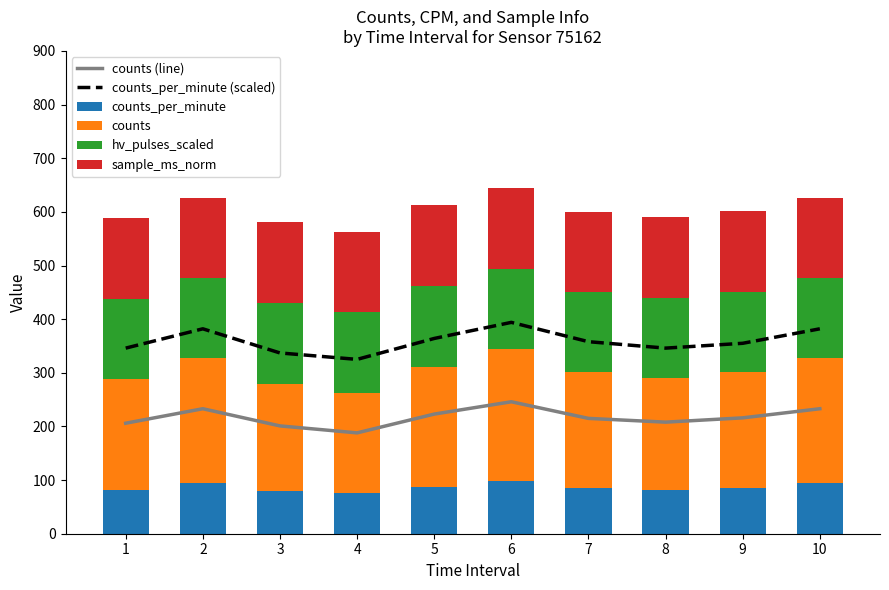

Where is counts nearest to the value 217?

9